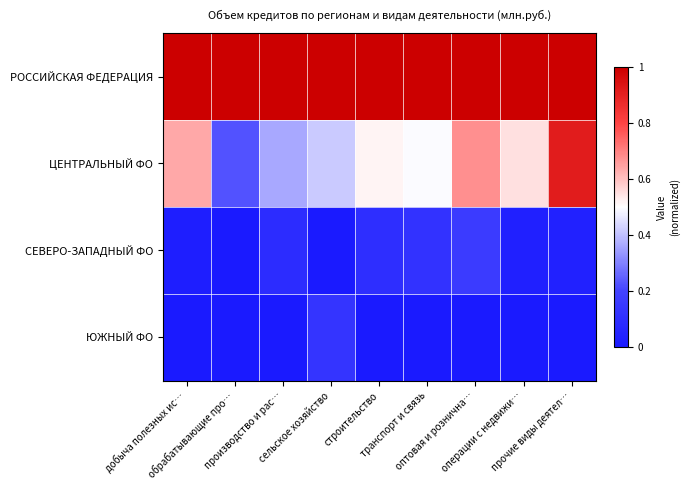

Which has a higher value, обрабатывающие про… or производство и рас…?

обрабатывающие про…